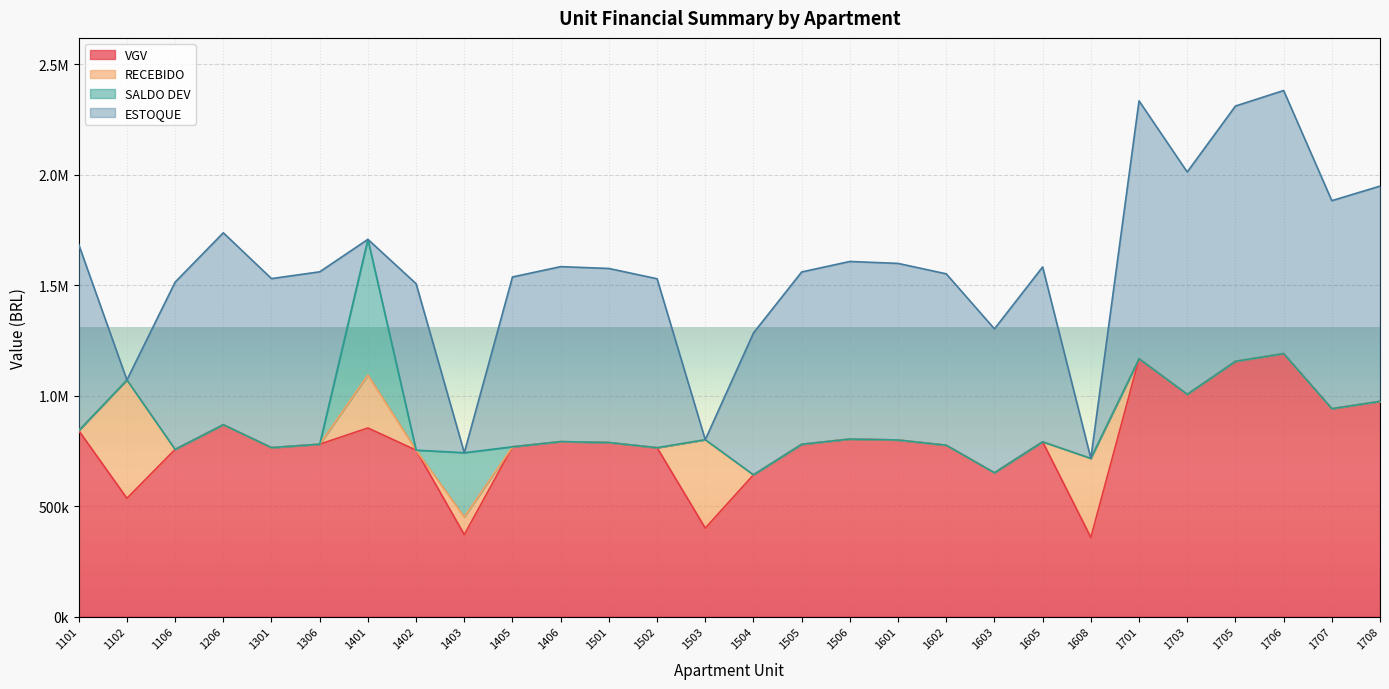

How many interior local peaks does the RECEBIDO series have?

5